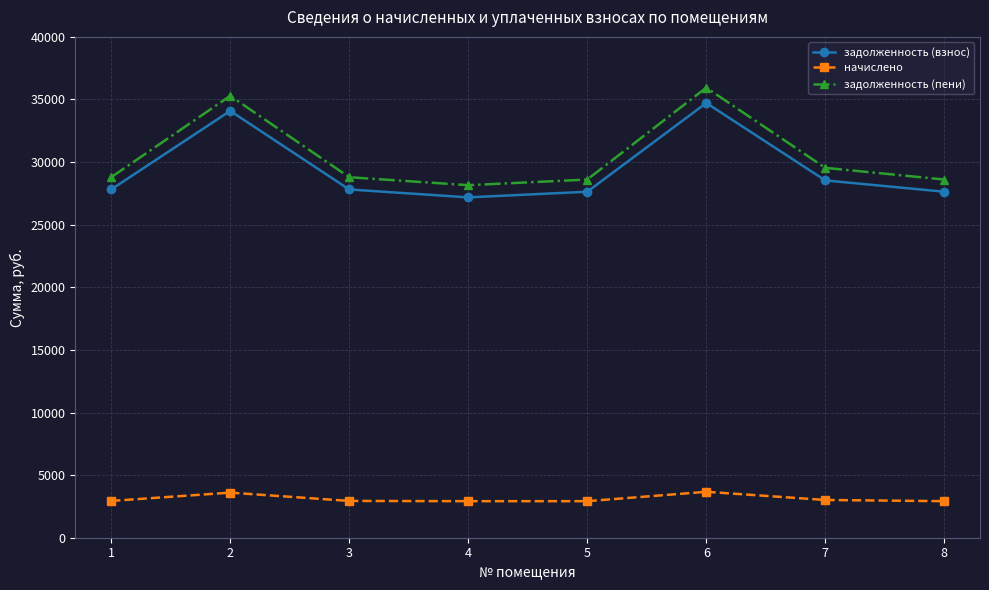

Where is the first local maximum for задолженность (взнос)?

2